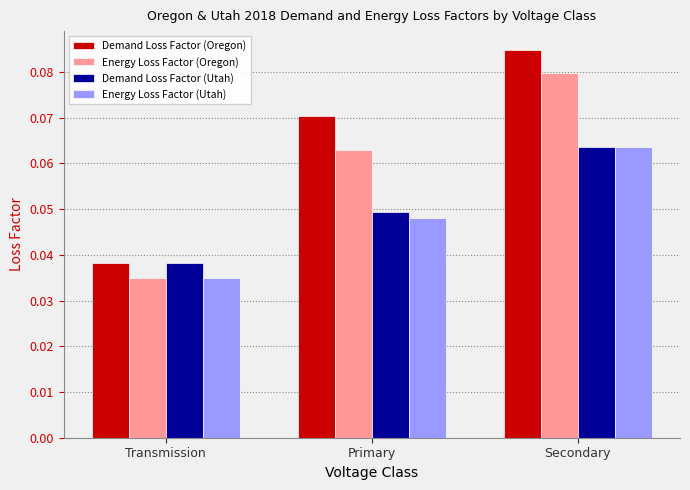

Rank the categories by Energy Loss Factor (Utah) value from highest to lowest.

Secondary, Primary, Transmission